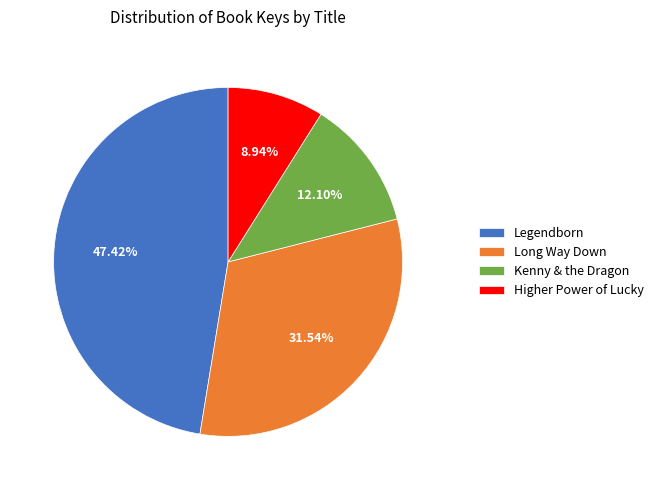

Is Higher Power of Lucky the majority of the pie?

No